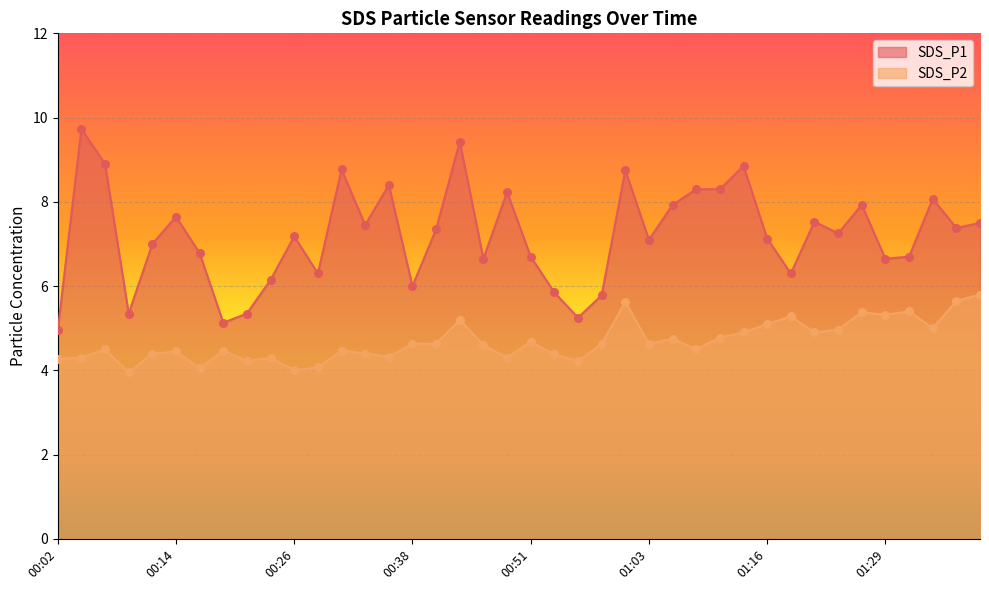

What is the total value across all series at 00:24?

10.4